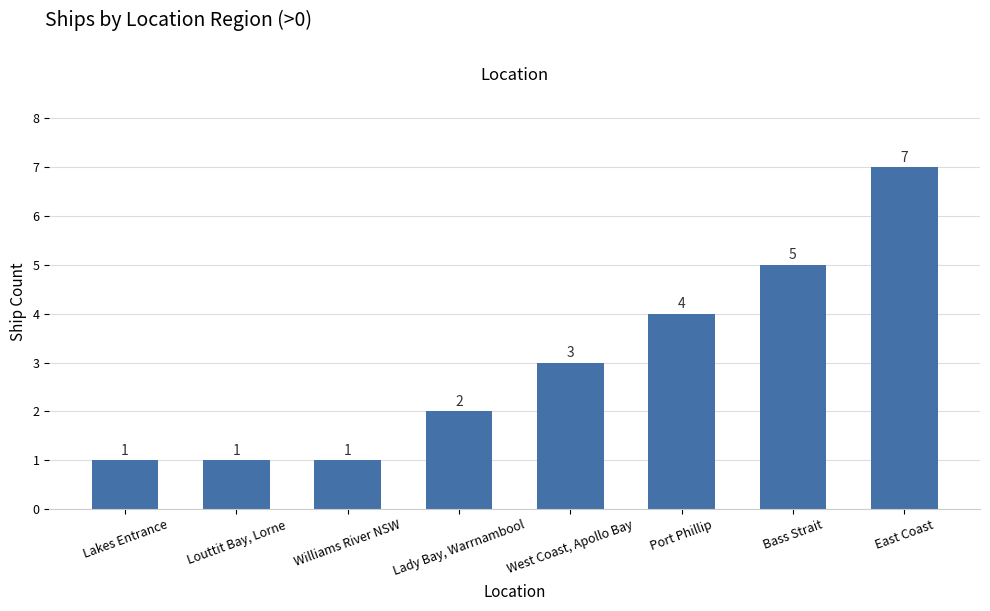

At which label is the value closest to 4?

Port Phillip